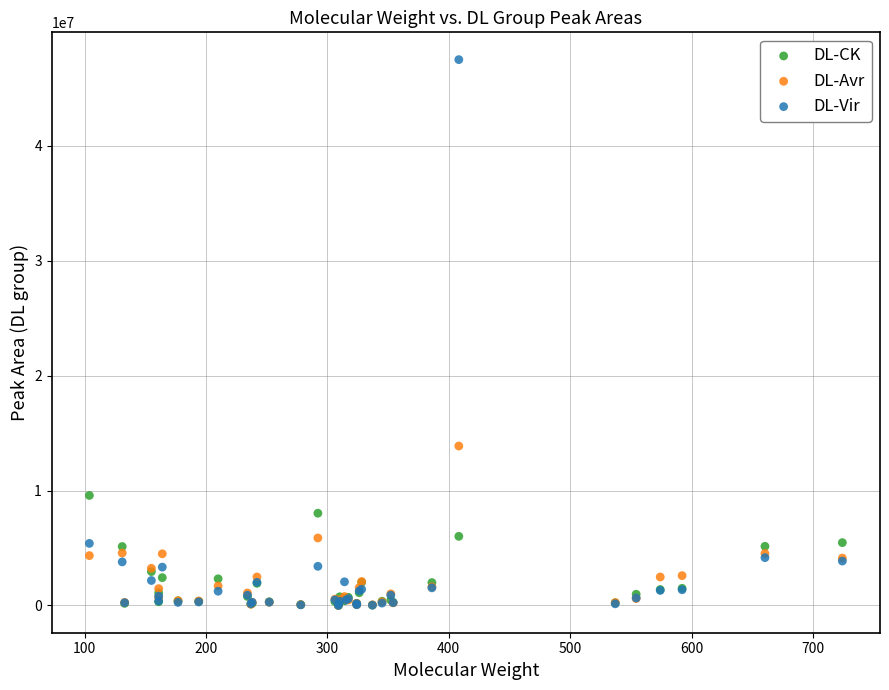

Across all series, what Y value is closest to 23746901?

13872432.6